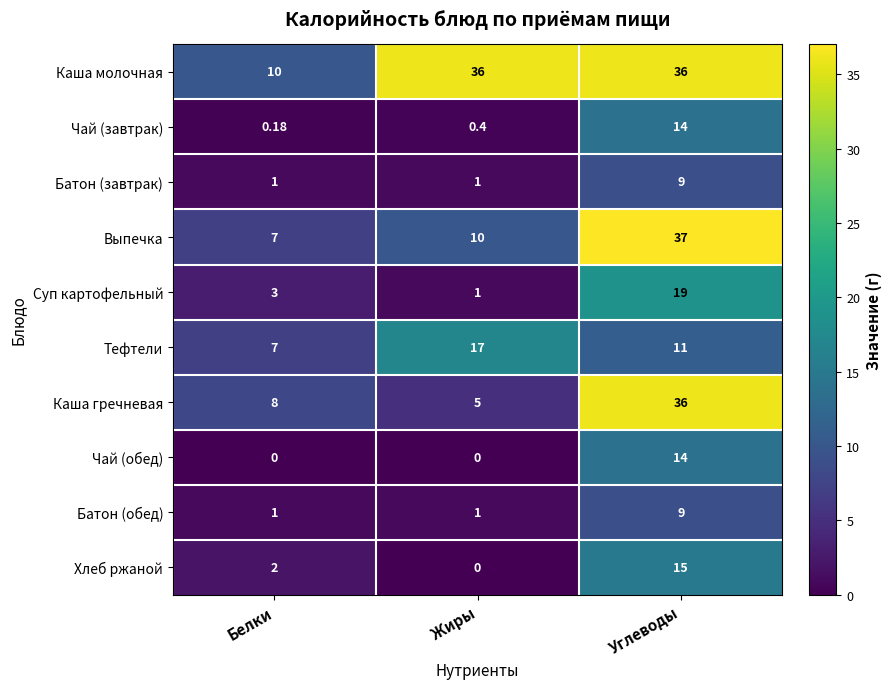

Which series has the largest total across all categories?

Каша молочная